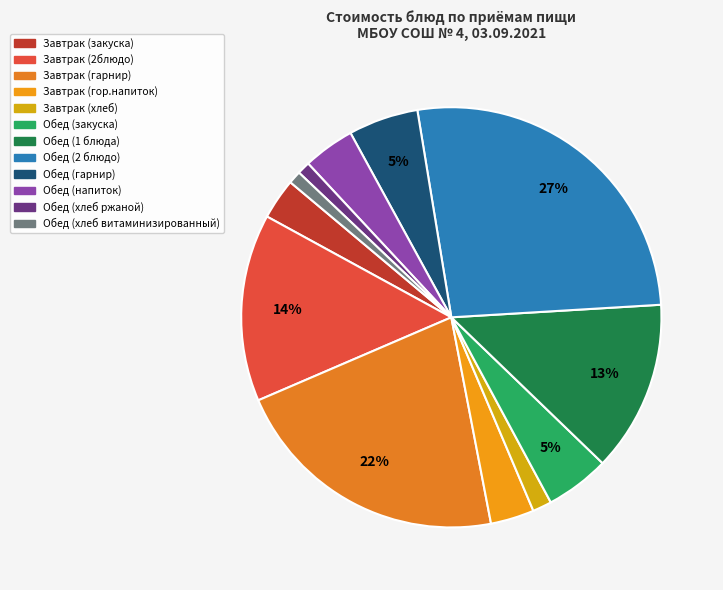

Combined, what portion of the pie is Обед (закуска) and Обед (хлеб витаминизированный)?

5.9%